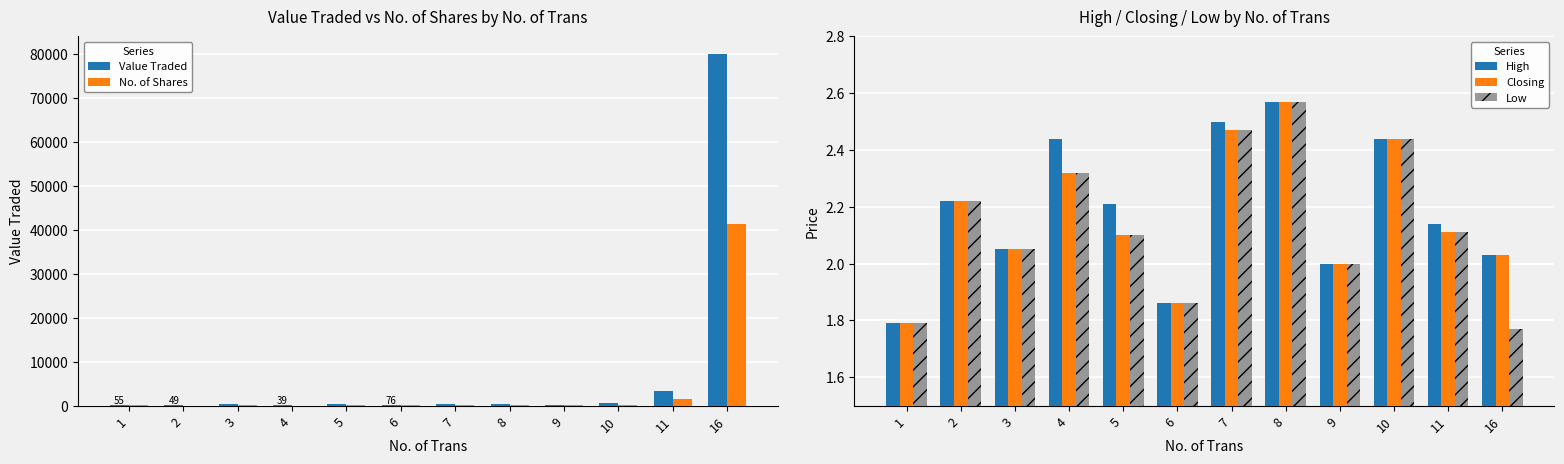

Rank the series at 16 from highest to lowest value.

Value Traded, No. of Shares, High, Closing, Low